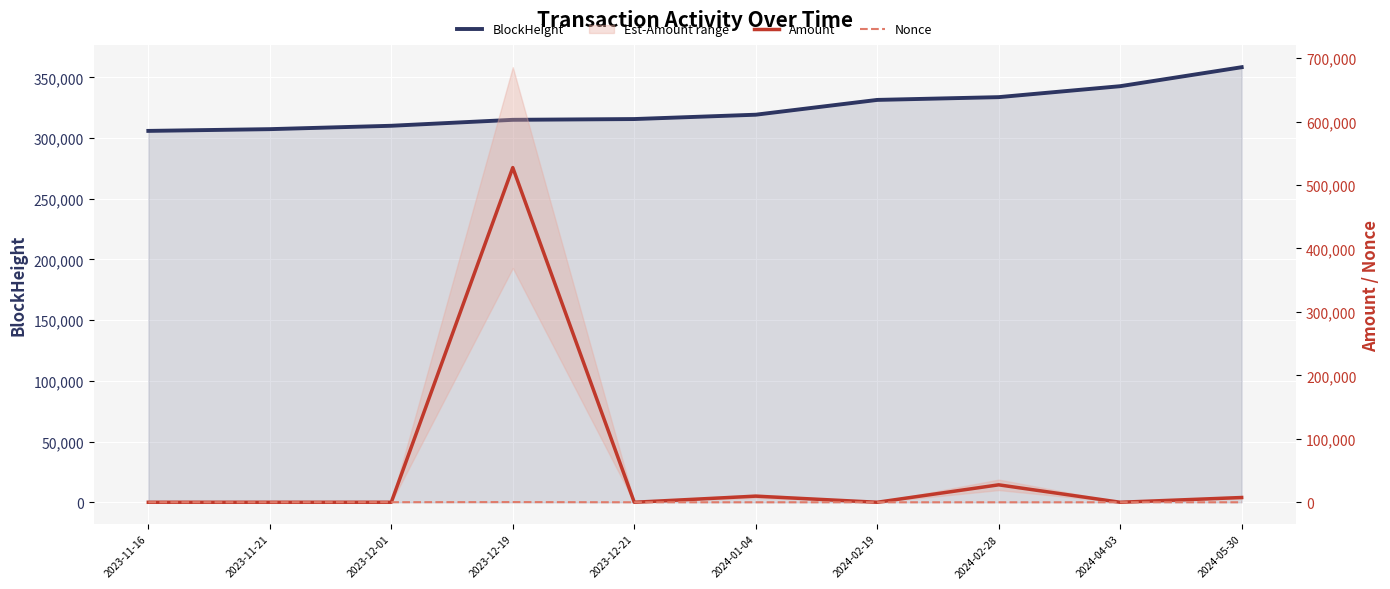

How many lines are shown in the chart?

3